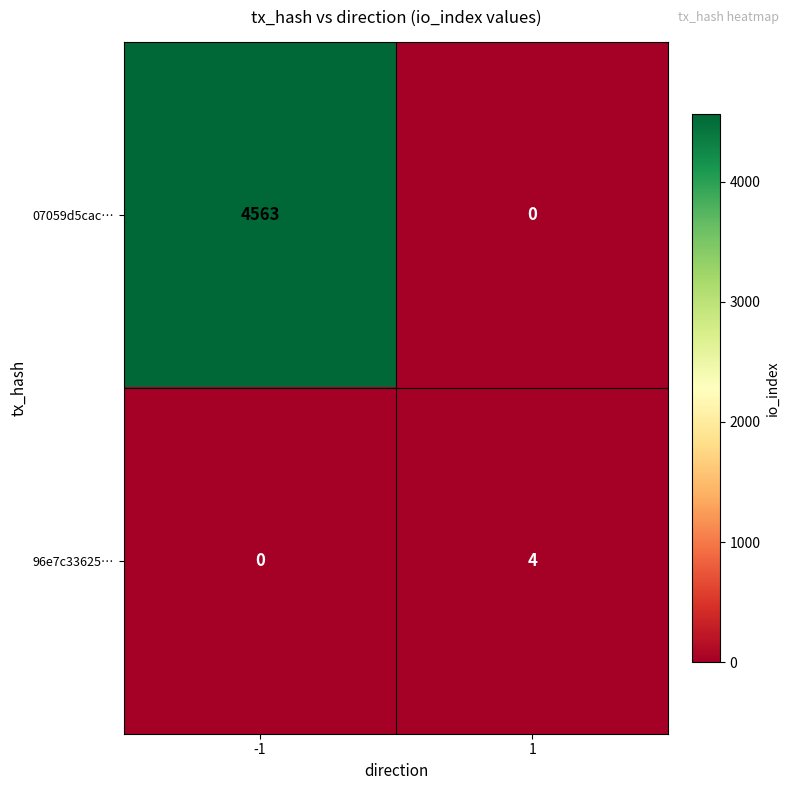

What is the sum of all 07059d5cac… values?

4563